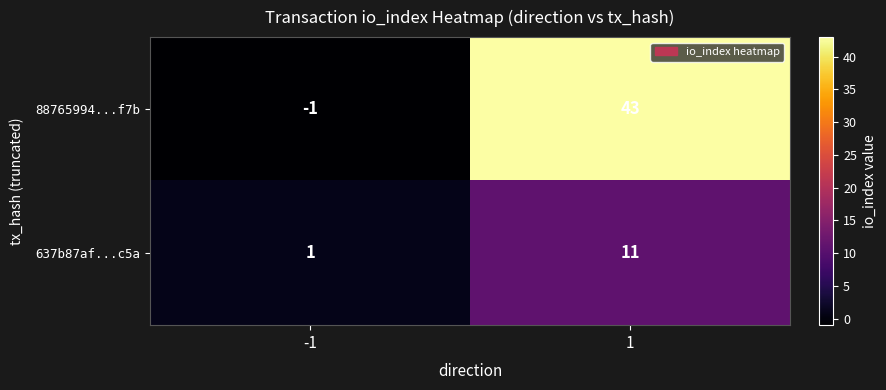

Which series has the widest spread of values?

88765994...f7b